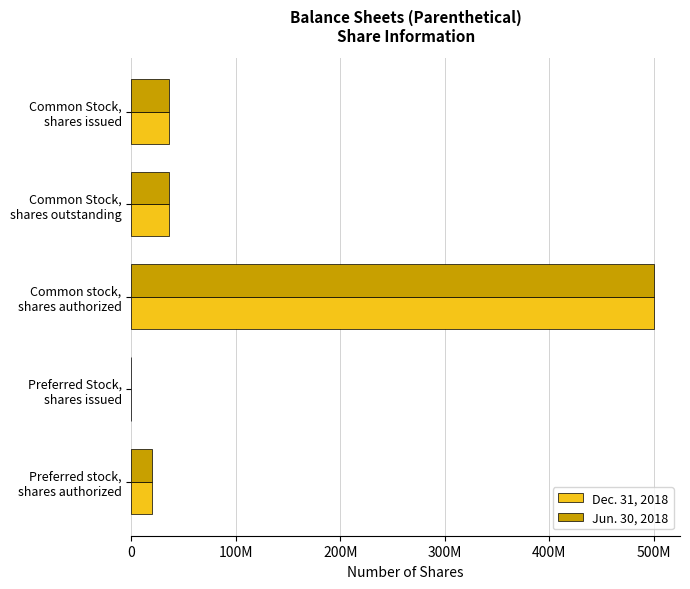

What is the average value of the Dec. 31, 2018 series?

118521520